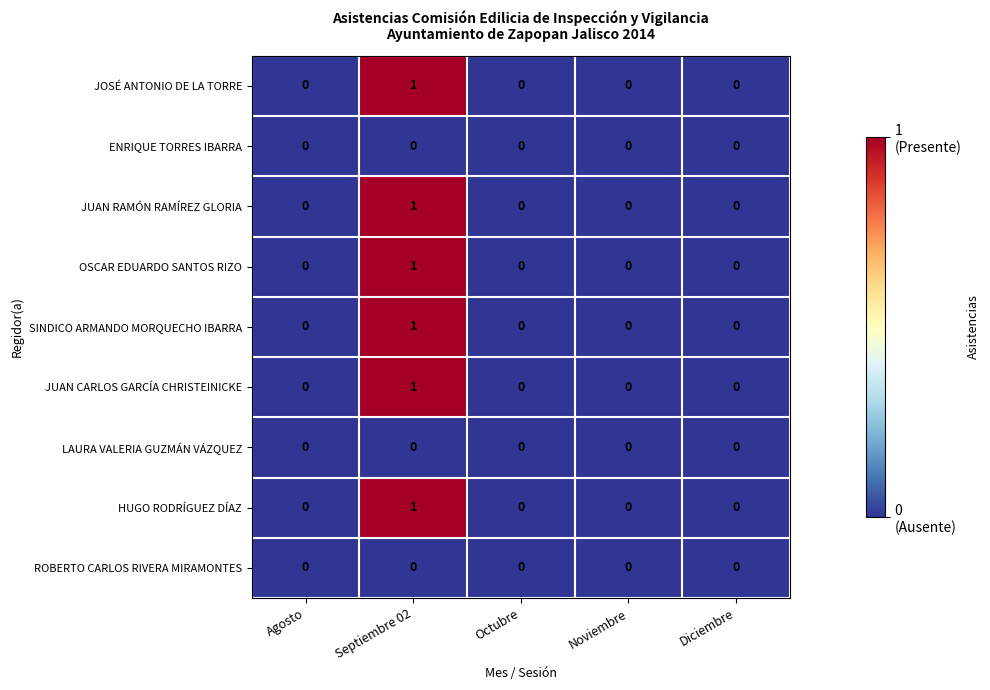

Count the SINDICO ARMANDO MORQUECHO IBARRA values in the range 0 to 1.

5